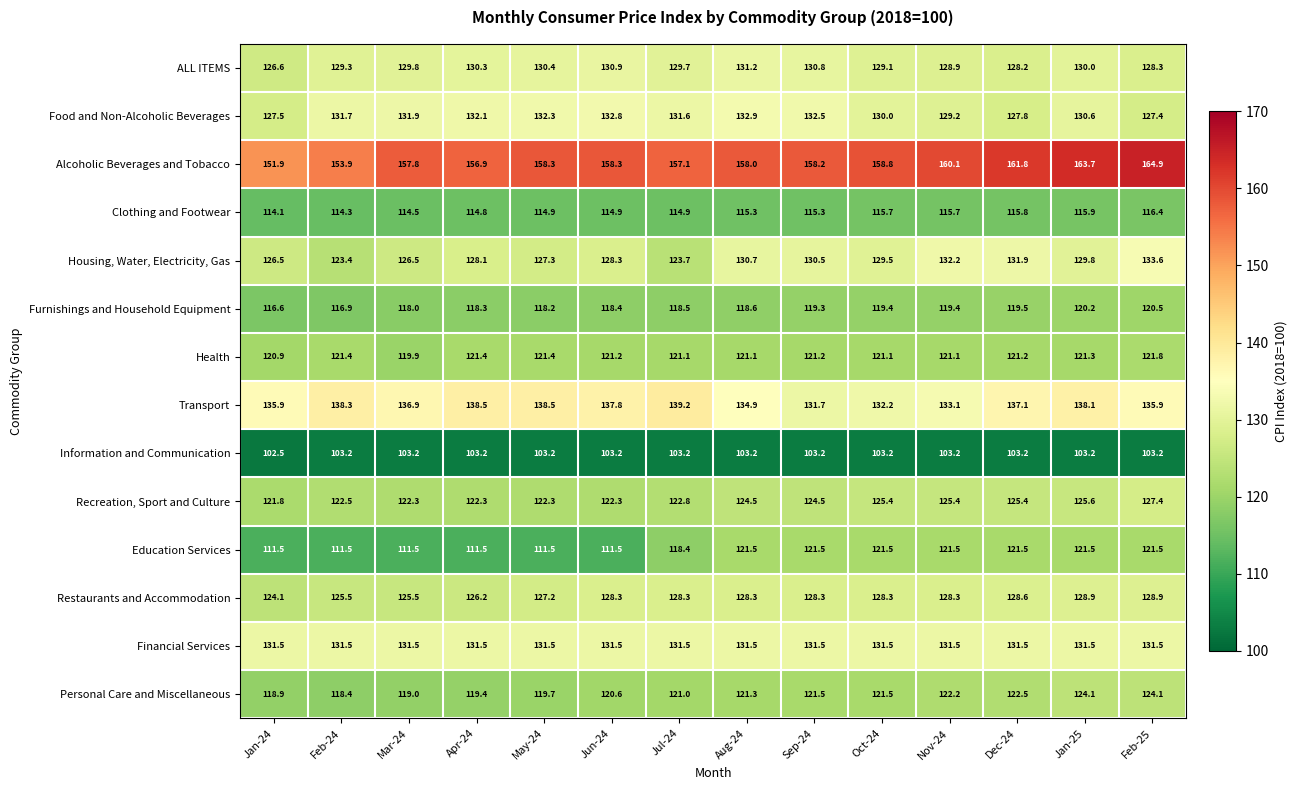

What is the minimum value shown in the chart?

102.5